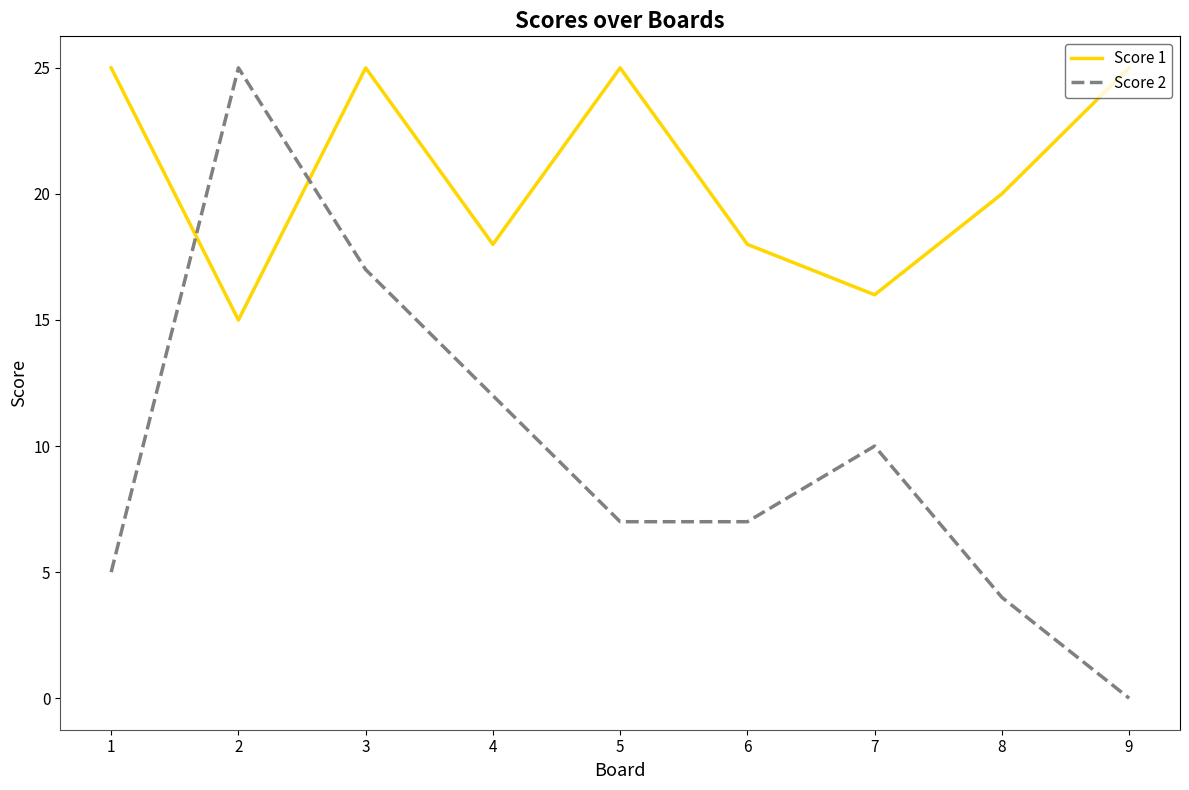

How many interior local peaks does the Score 1 series have?

2